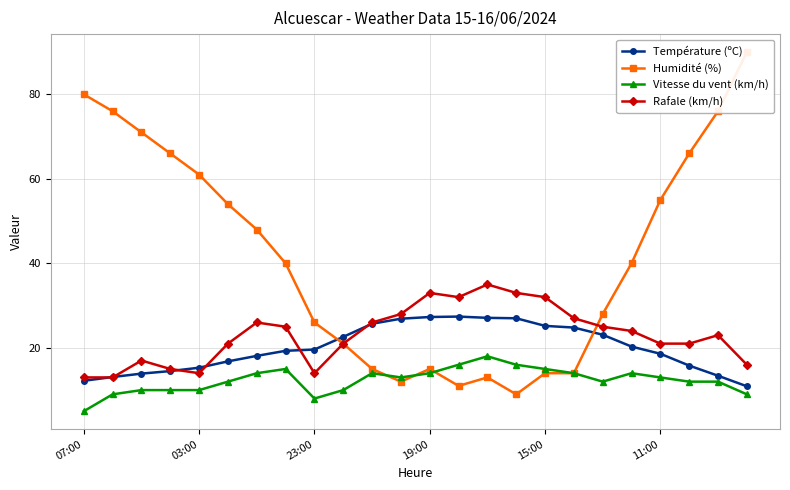

What is the minimum value for Vitesse du vent (km/h)?

5.0